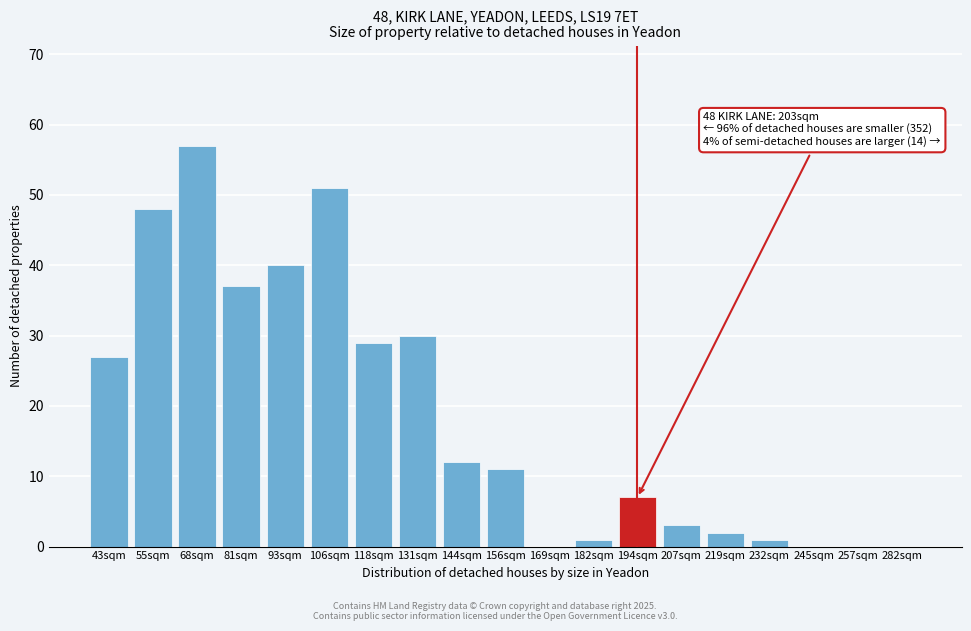

Reading left to right, list all the values displayed in this chart.

43sqm=27	55sqm=48	68sqm=57	81sqm=37	93sqm=40	106sqm=51	118sqm=29	131sqm=30	144sqm=12	156sqm=11	169sqm=0	182sqm=1	194sqm=7	207sqm=3	219sqm=2	232sqm=1	245sqm=0	257sqm=0	282sqm=0